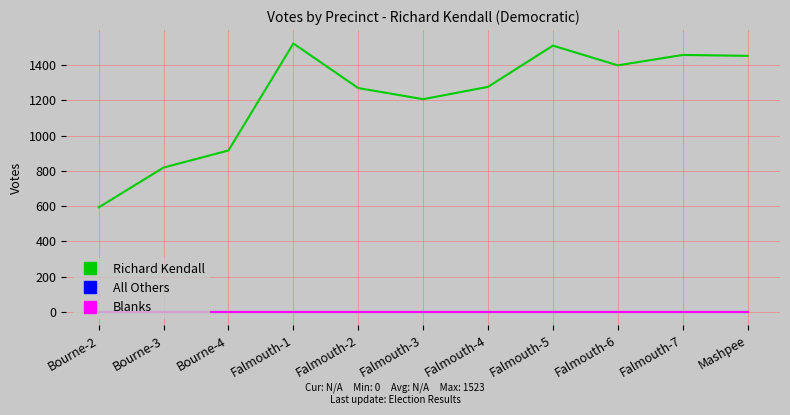

Which category has the lowest value across all series?

Bourne-2